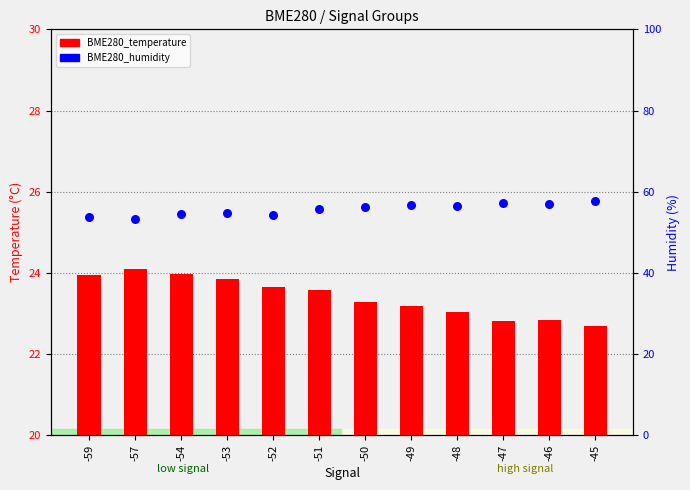

Which series has the largest Y range (max minus min)?

BME280_humidity